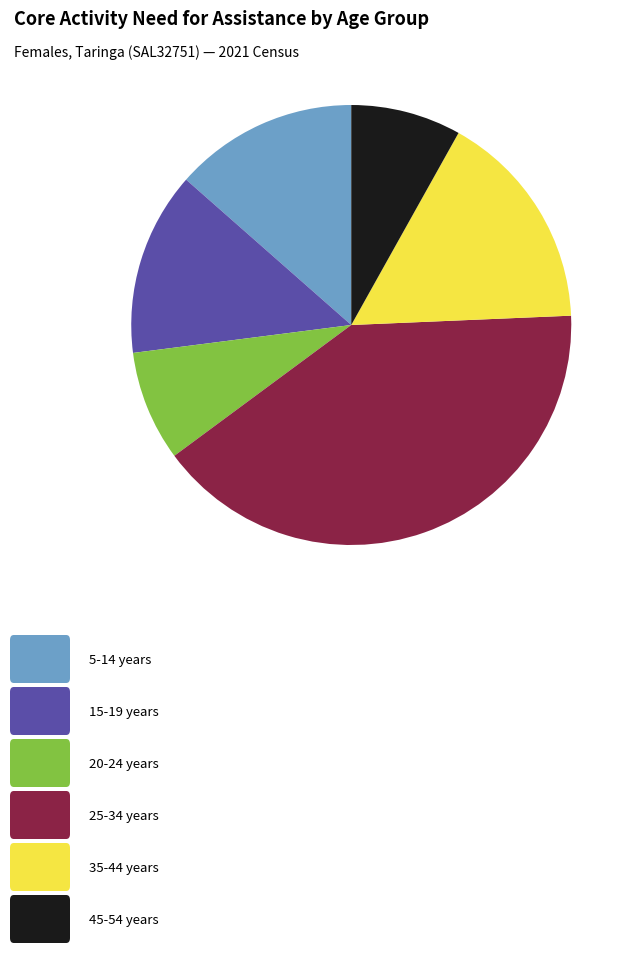

Is there a majority slice in this chart?

No